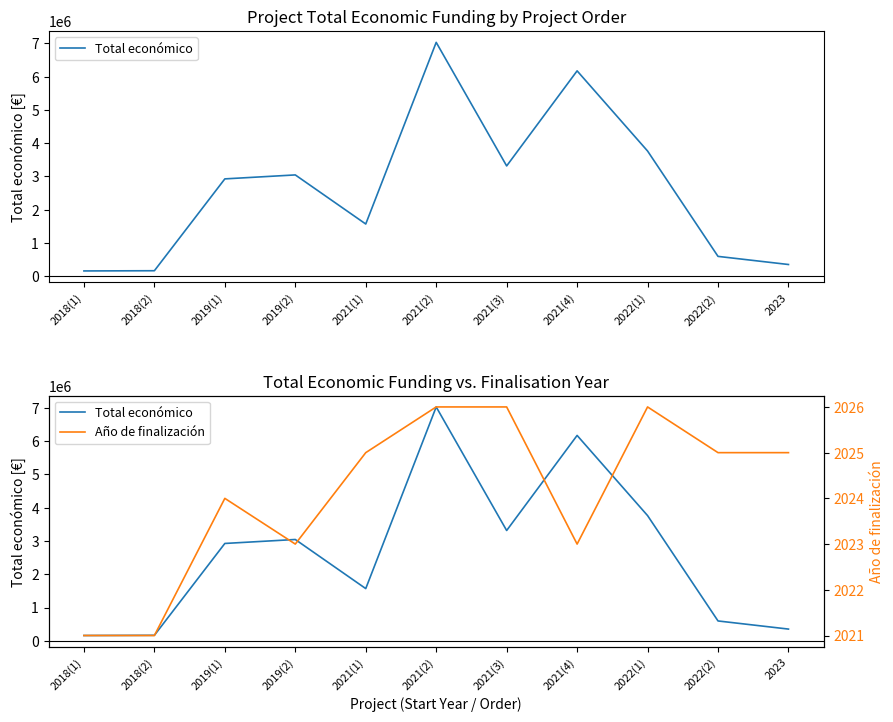

Where is Año de finalización nearest to the value 2023?

2019(2)